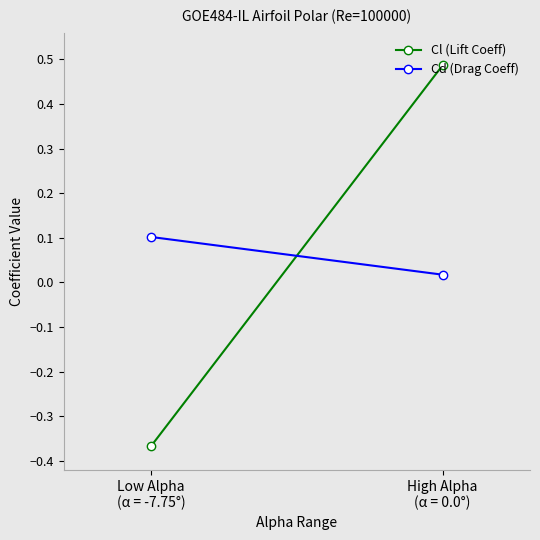

Where does the Cl (Lift Coeff) series first go above 0?

High Alpha
(α = 0.0°)